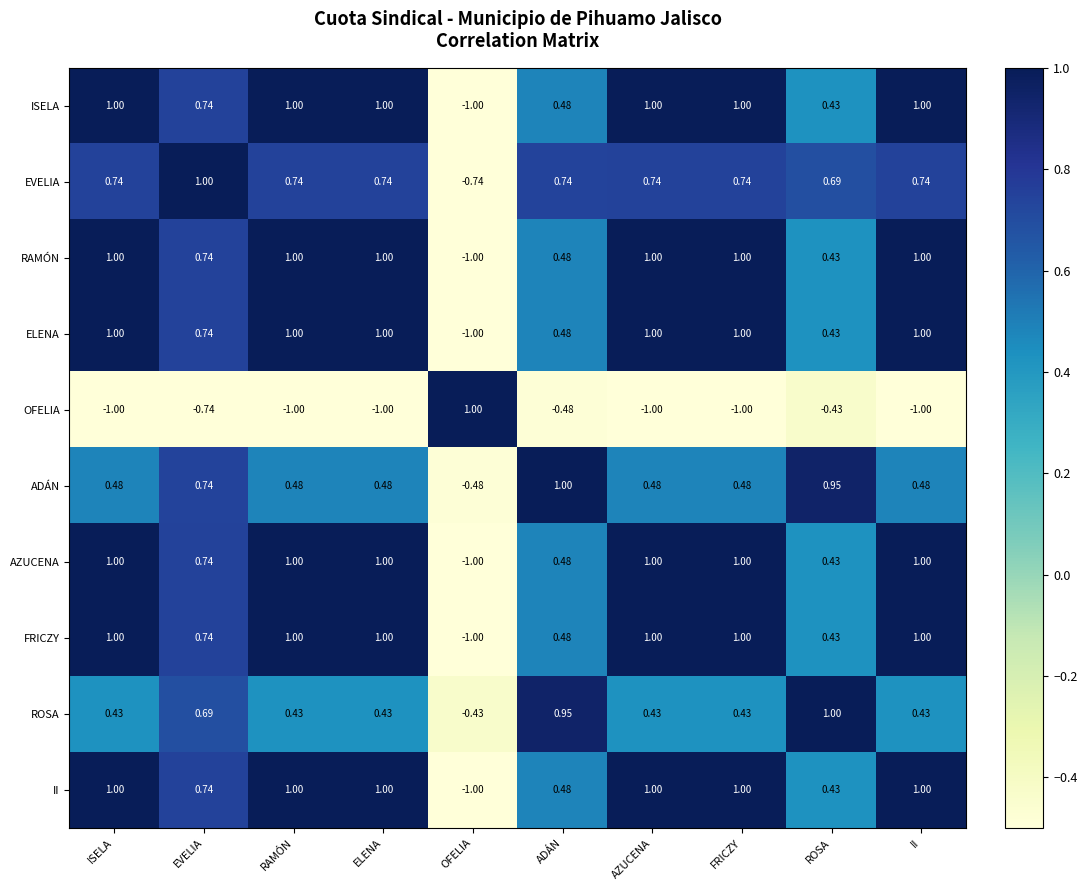

Where does the ADÁN series first go above 0?

ISELA